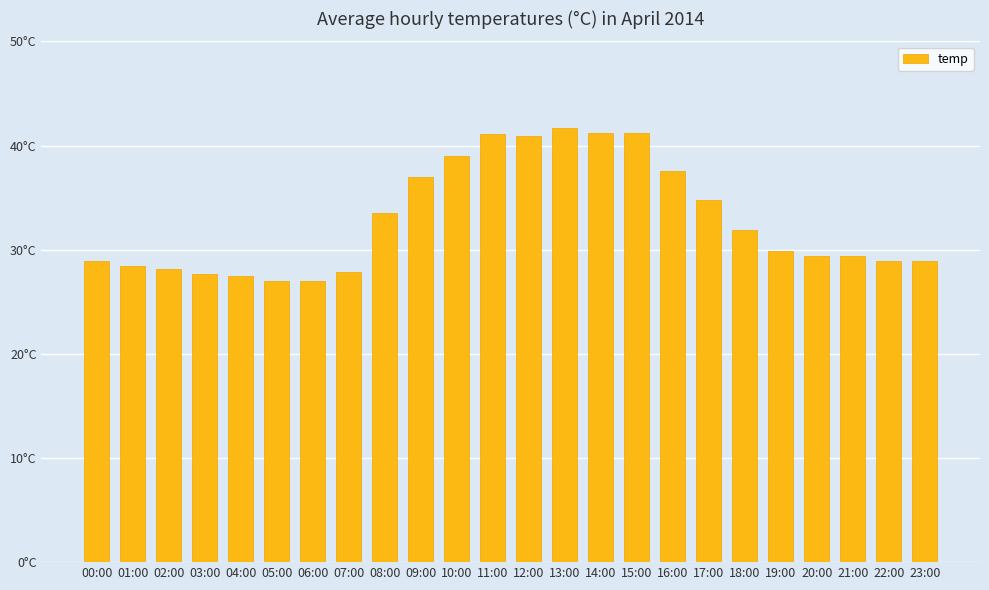

Which has a higher value, 09:00 or 23:00?

09:00